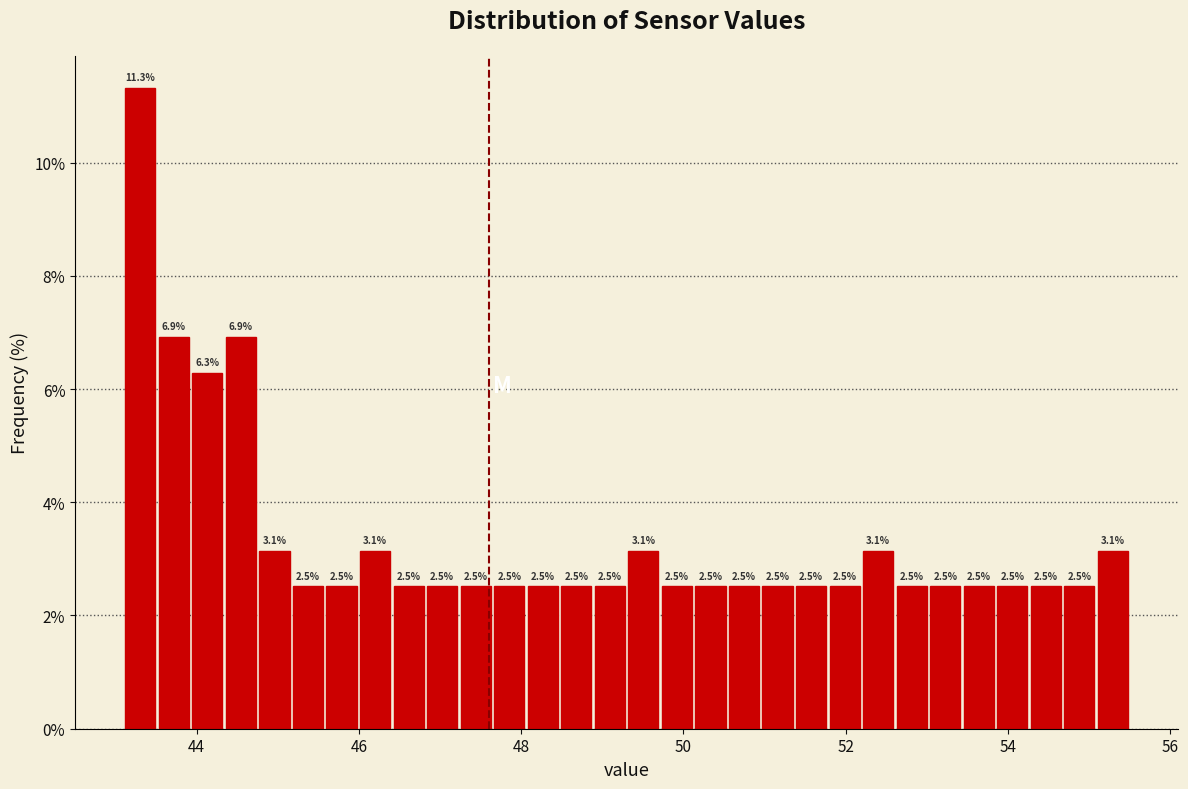

Read against the x-axis, roughly where is the centre of the tallest bar?

43.4